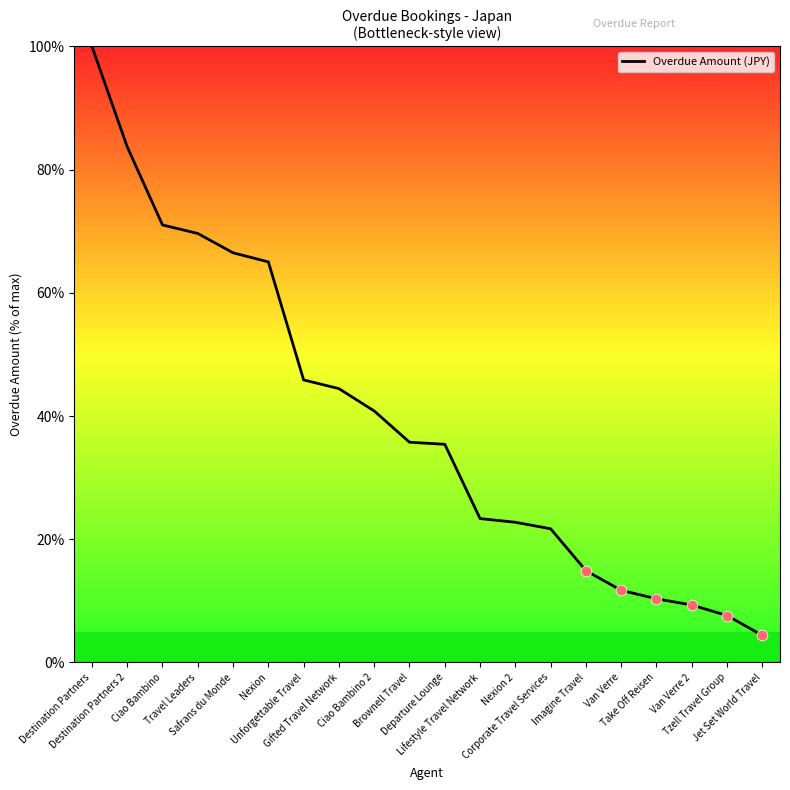

What is the change in value from Unforgettable Travel to Ciao Bambino 2?

-5.0